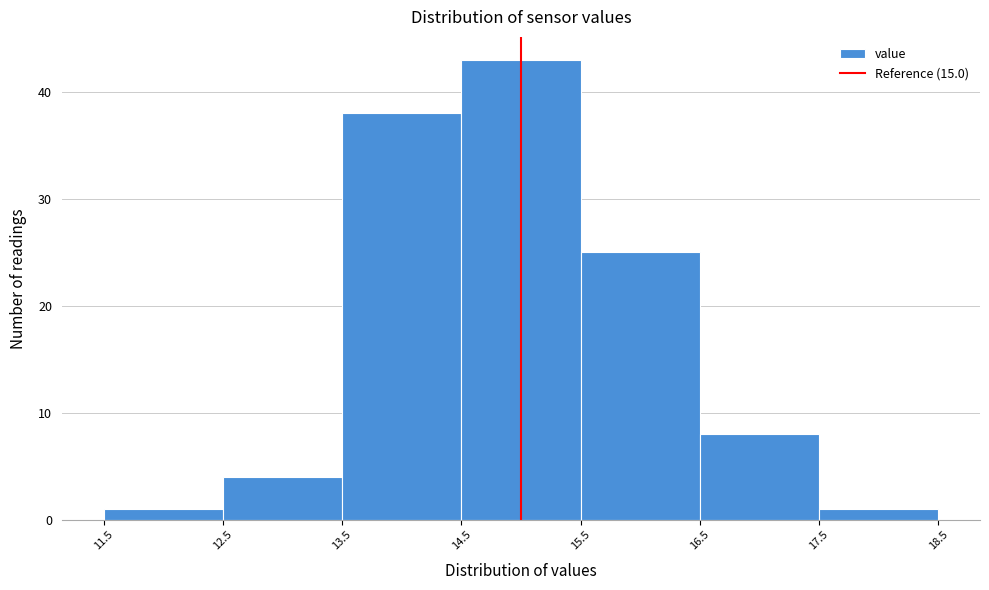

Reading left to right, list every bar in this chart as the range it spans on the x-axis followed by its height. The values are not printed on the chart, so give them approximately, as read against the axis.

11.5 to 12.5: 1
12.5 to 13.5: 4
13.5 to 14.5: 38
14.5 to 15.5: 43
15.5 to 16.5: 25
16.5 to 17.5: 8
17.5 to 18.5: 1